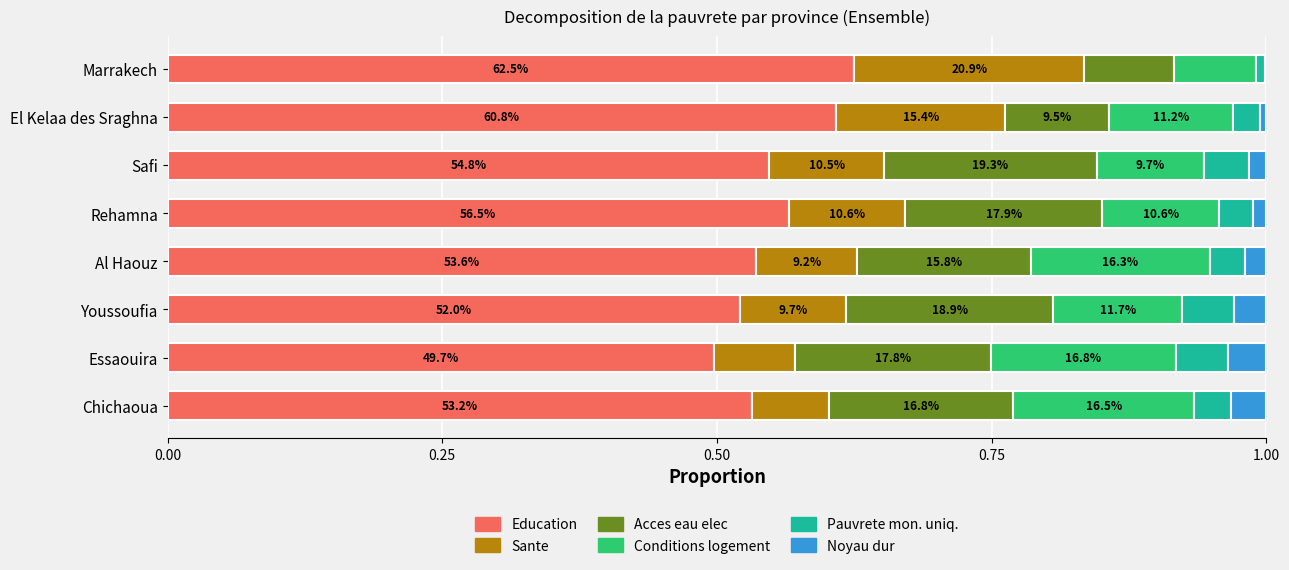

What position from the right is El Kelaa des Sraghna?

2